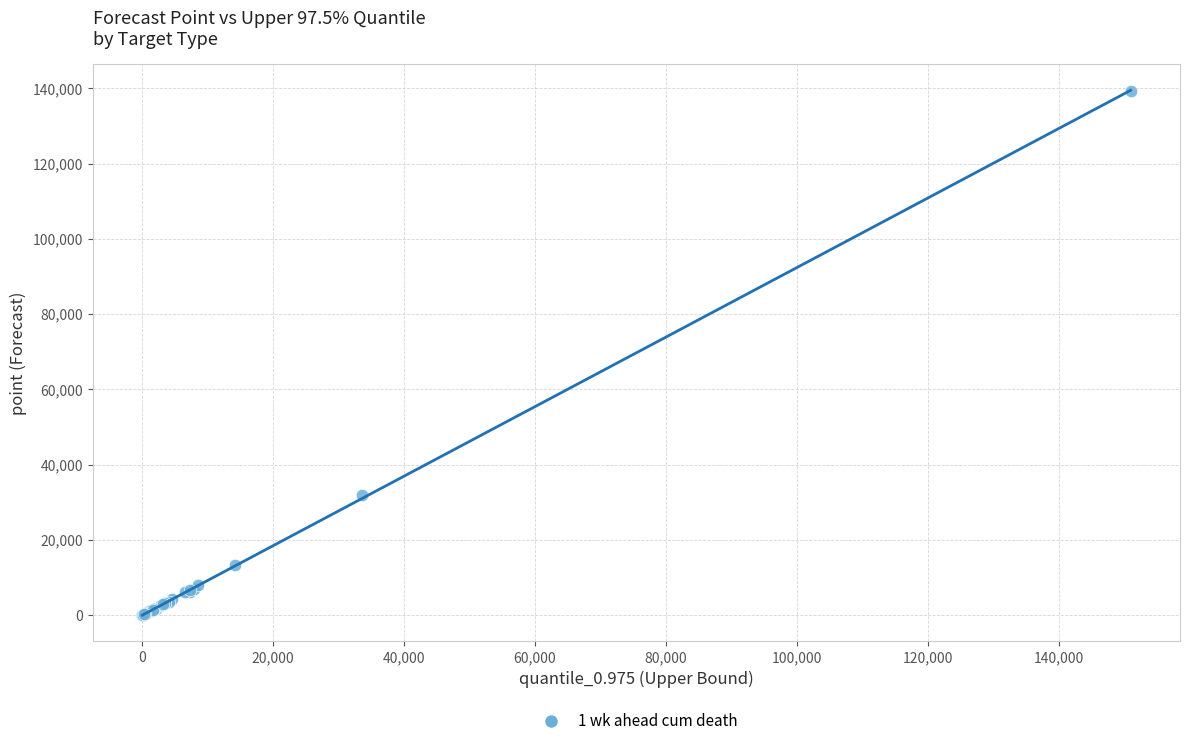

What Y value in the scatter plot is closest to 69661?

31837